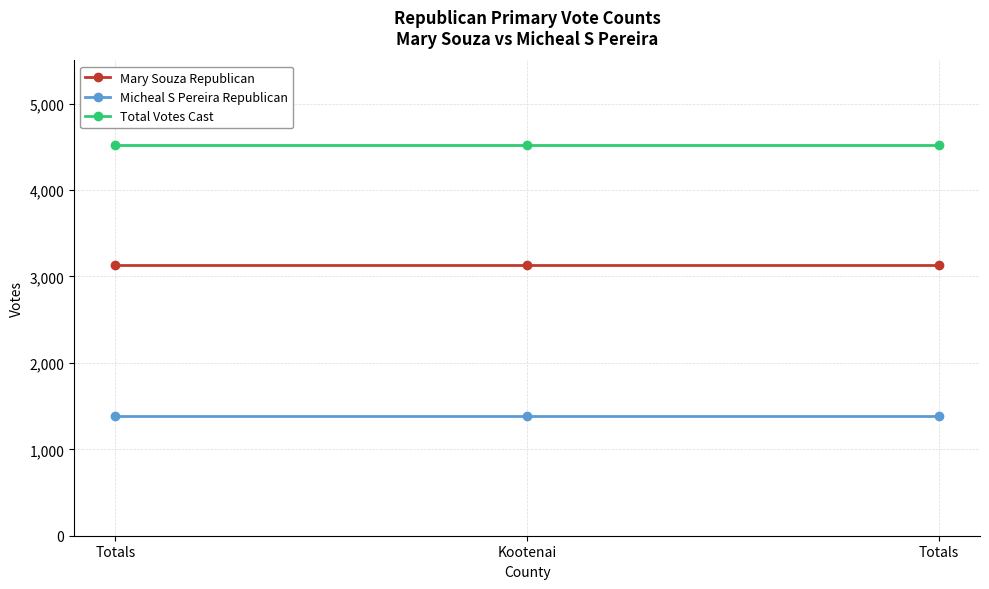

What is the value of the Mary Souza Republican point at the 1st from the left?

3133